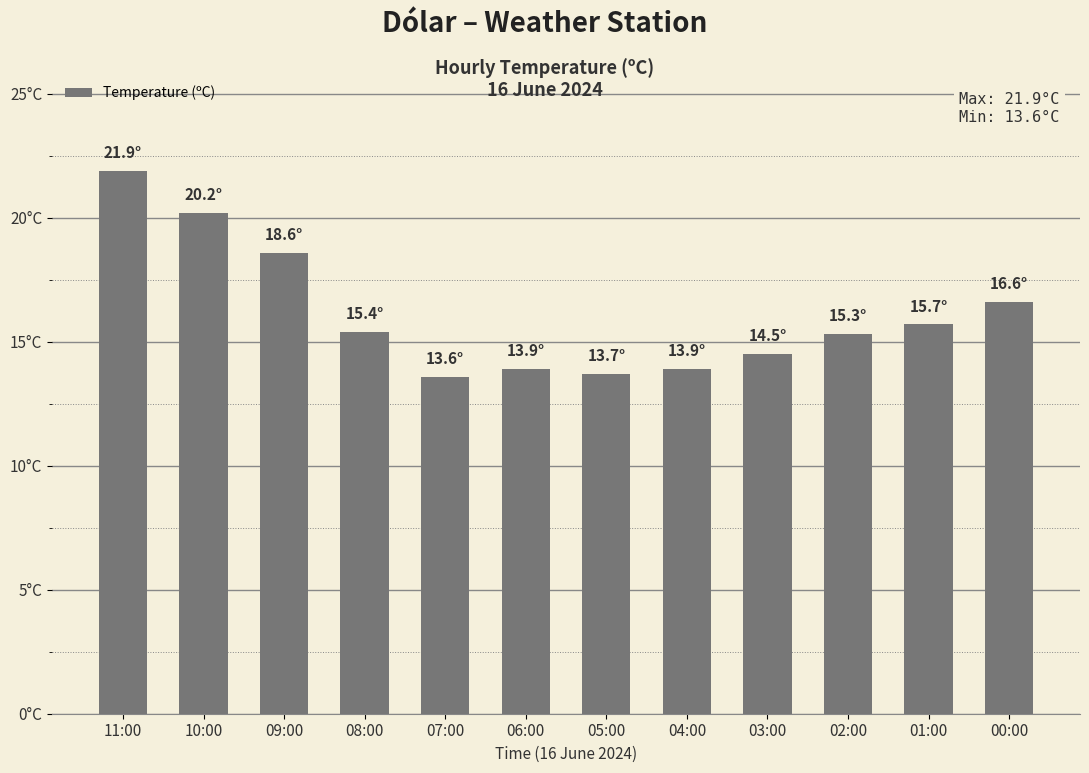

What position from the right is 07:00?

8